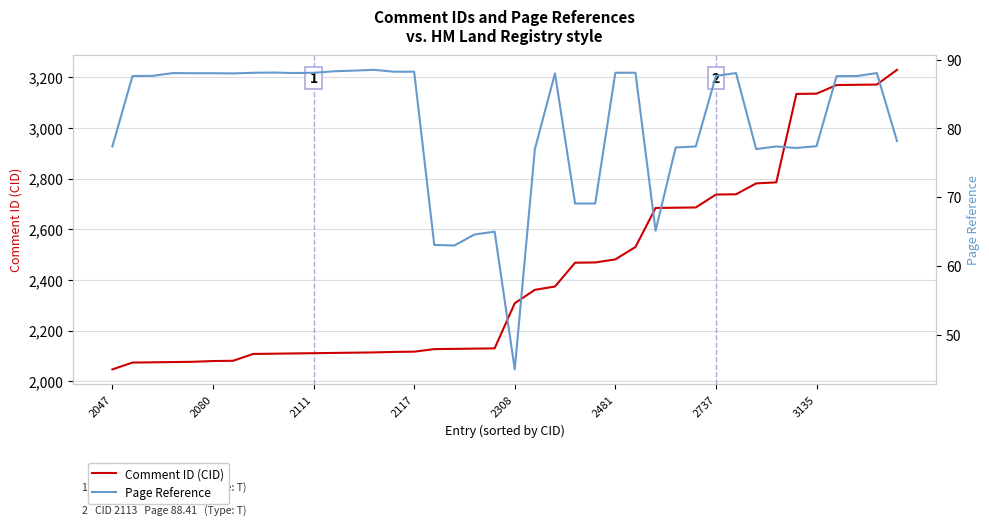

What is the average value of the Page Reference series?

80.6